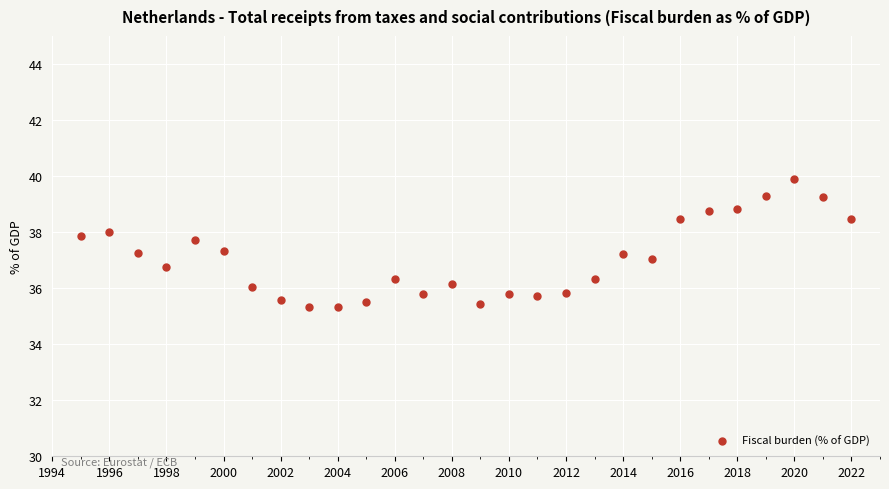

What is the range of Y values (max minus min)?

4.6